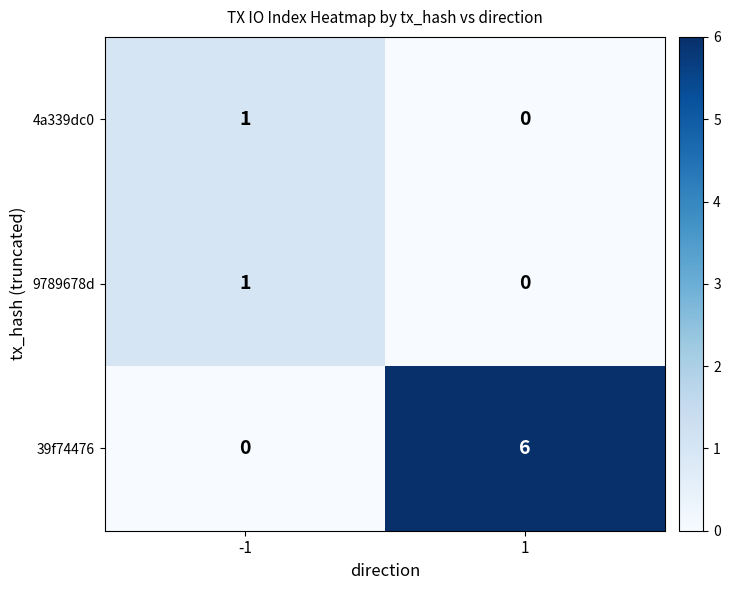

Which series changed the most between -1 and 1?

39f74476